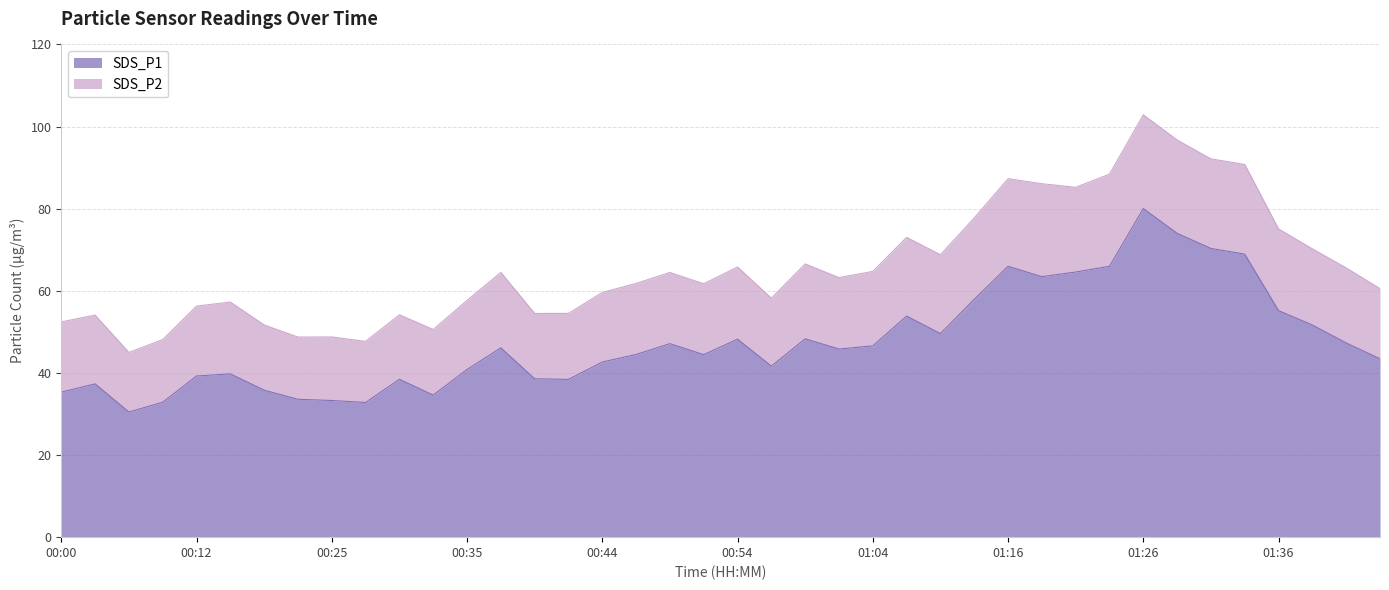

Is it true that SDS_P1 equals 69.6 at 00:54?

False